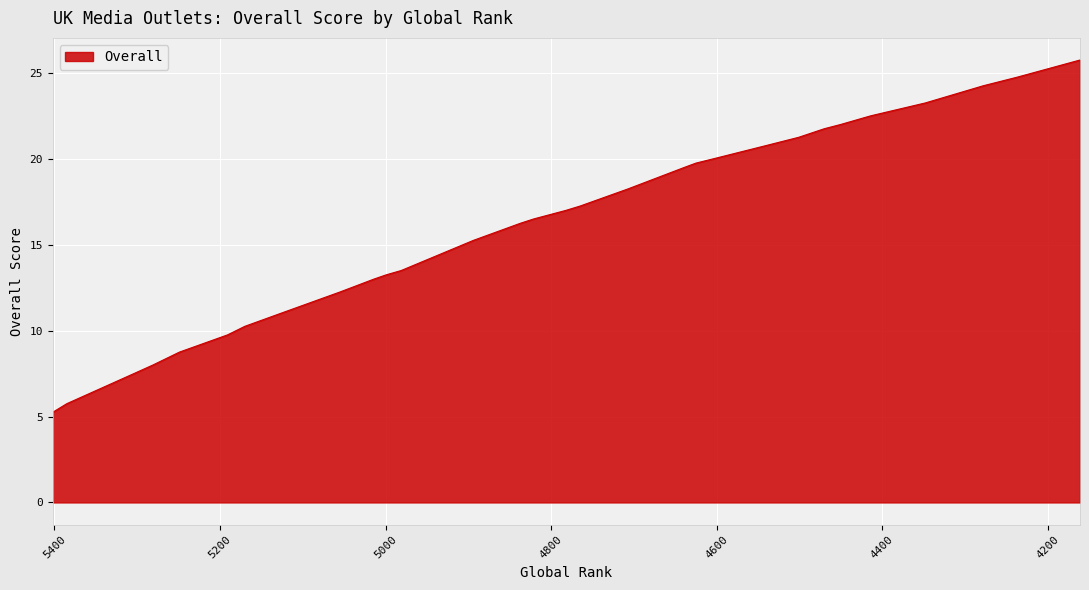

Is it true that the value at 4707 is 23.1?

False